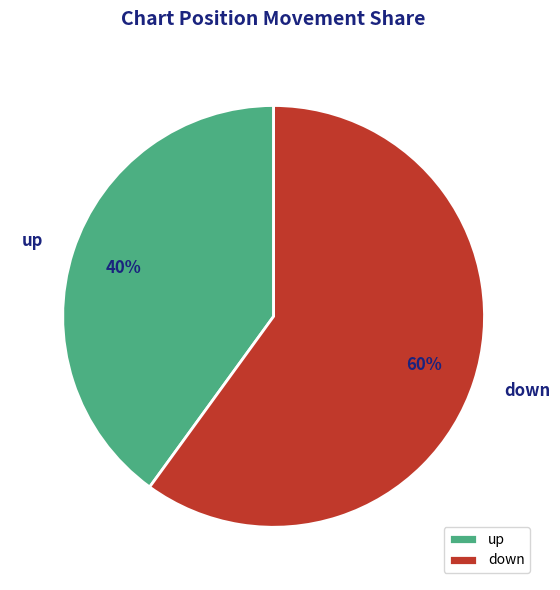

Do down and up together represent more than half of the pie?

Yes